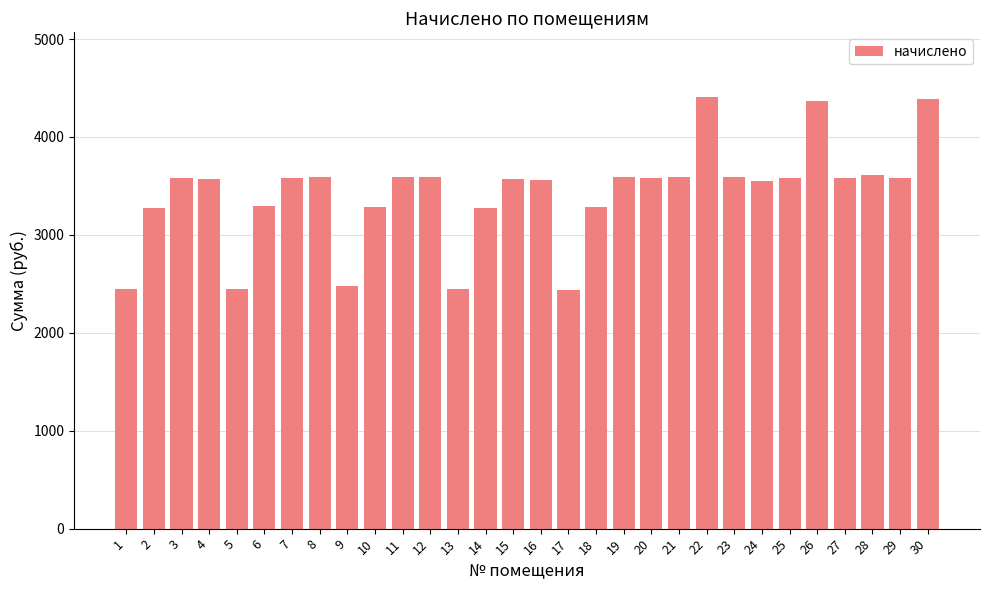

What is the smallest value displayed?

2434.6